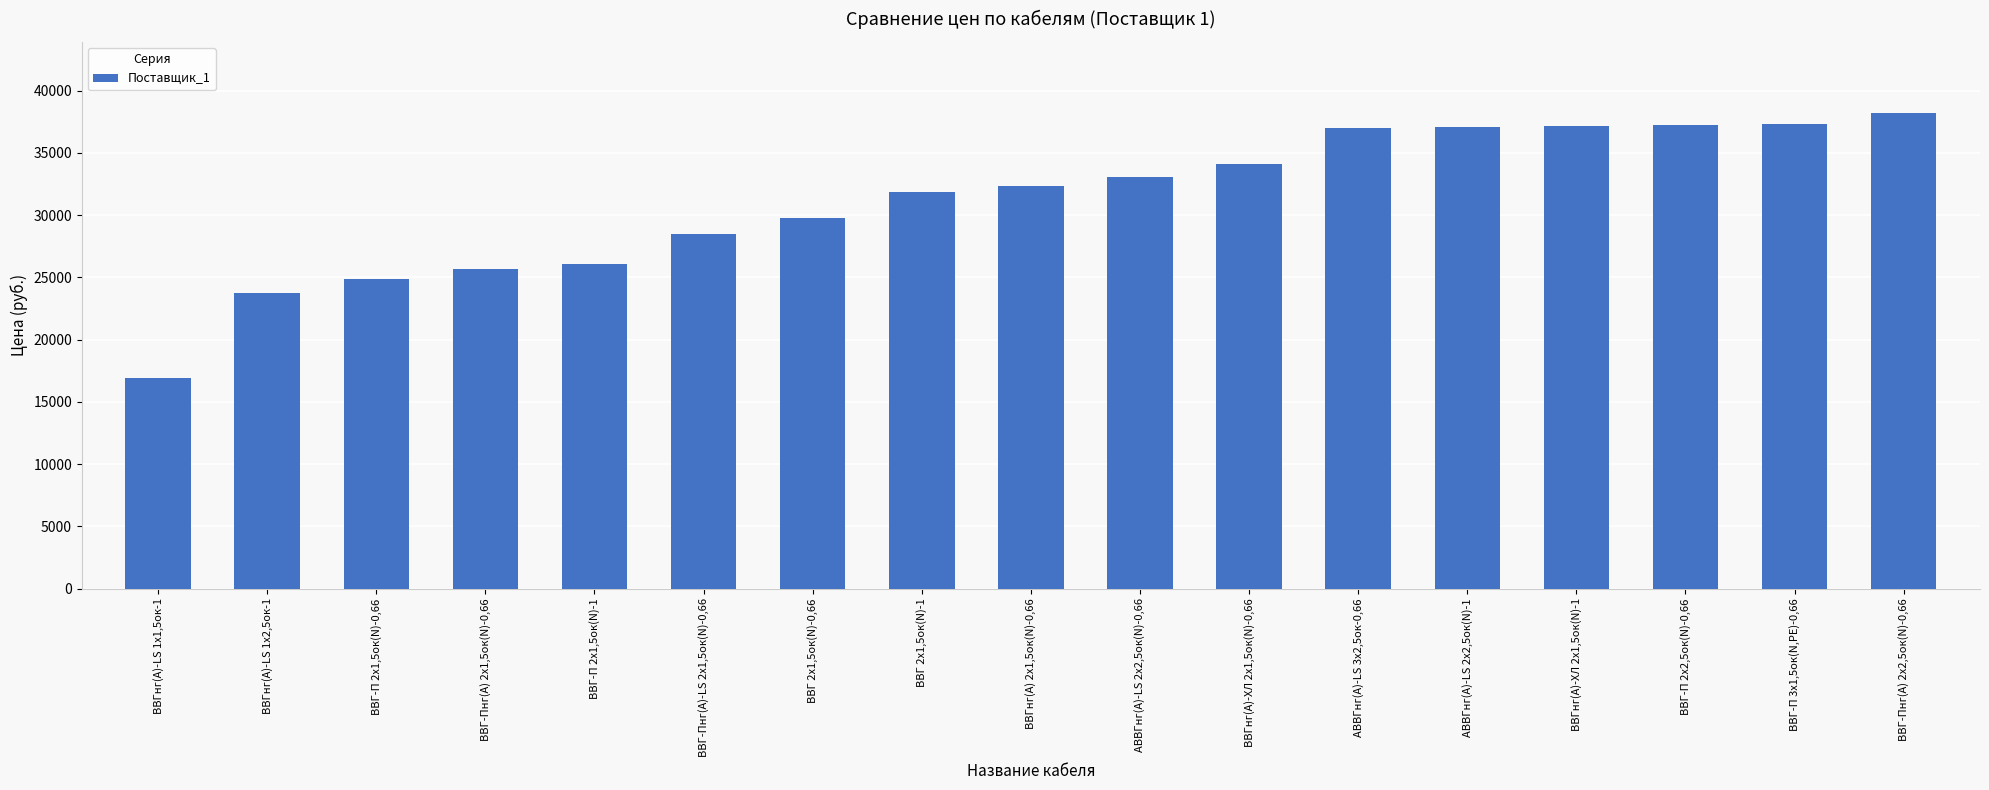

Which label corresponds to the smallest value in the chart?

ВВГнг(А)-LS 1х1,5ок-1